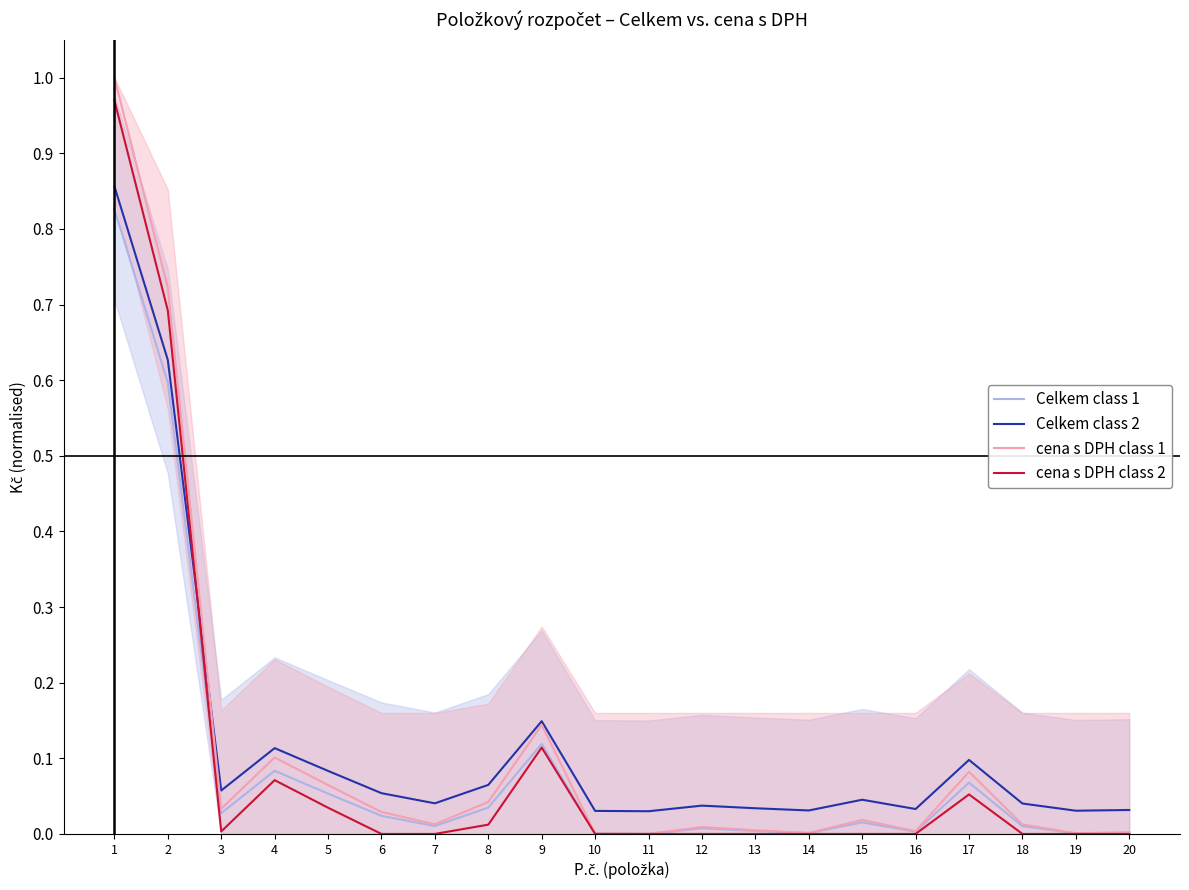

The value of Celkem class 1 at 3 is 0.0. True or false?

True